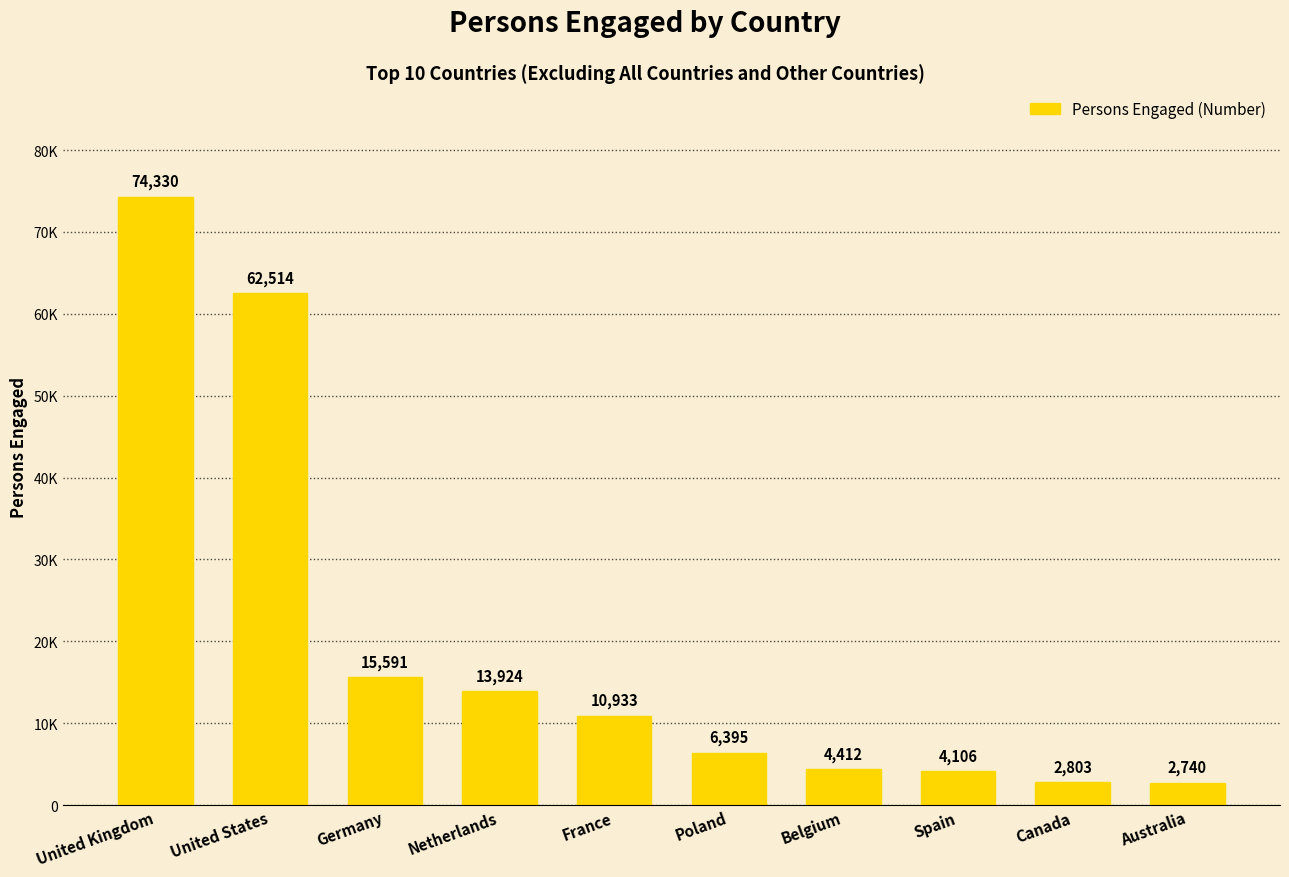

Does the chart contain any negative values?

No